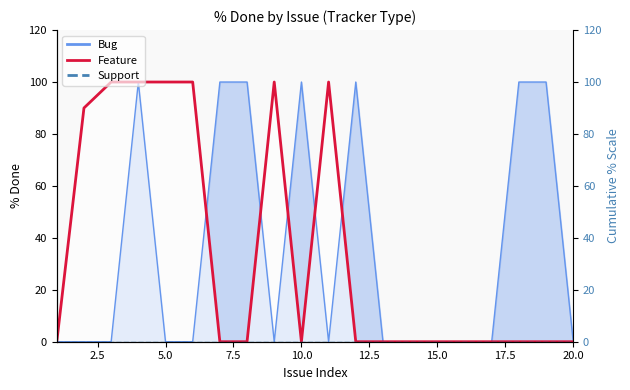

The value at 10.0 is 0. True or false?

True